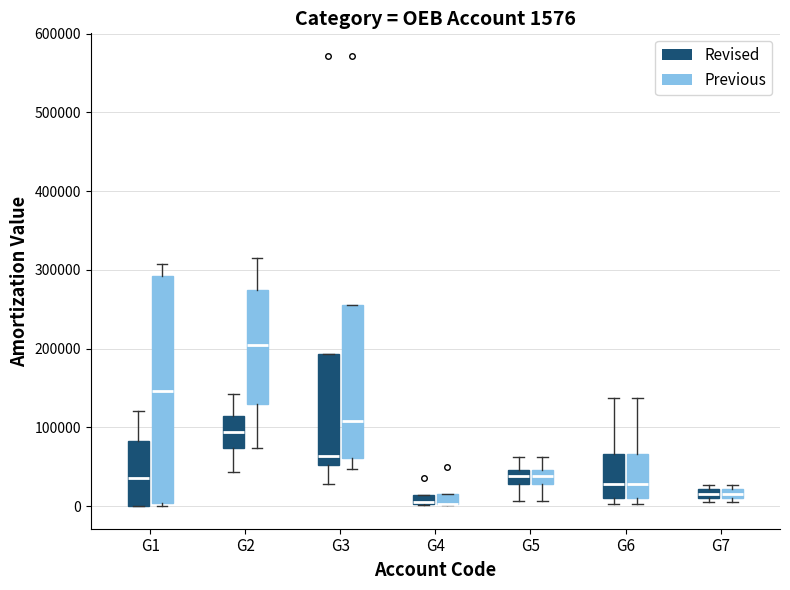

Comparing the boxes themselves (not the whiskers), which one is the tallest?

G1 (Previous)